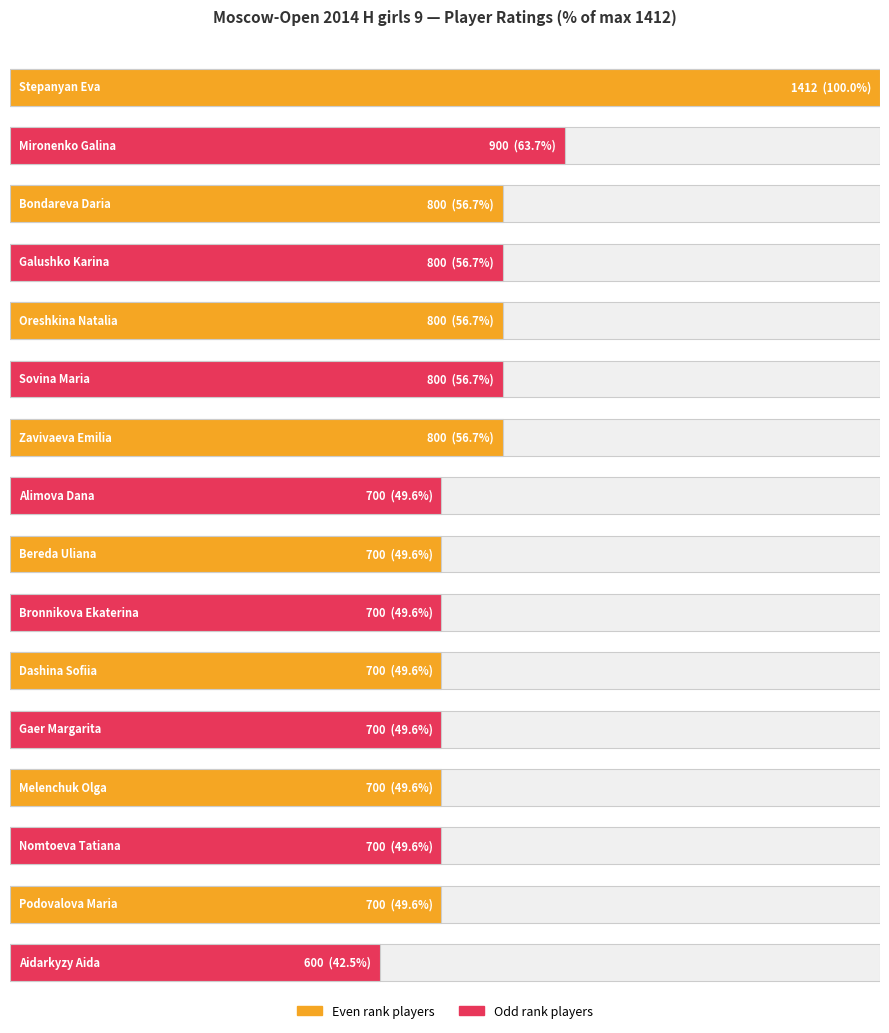

Is it true that Rating 600 equals 981 at Bortnikova Maria?

False